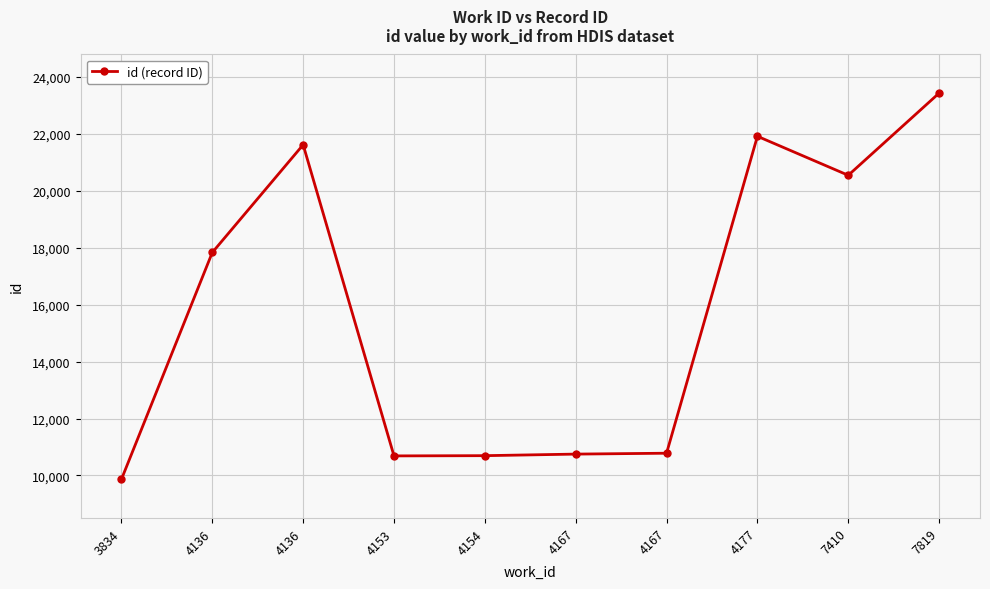

At which label does the data first exceed 17831?

4136